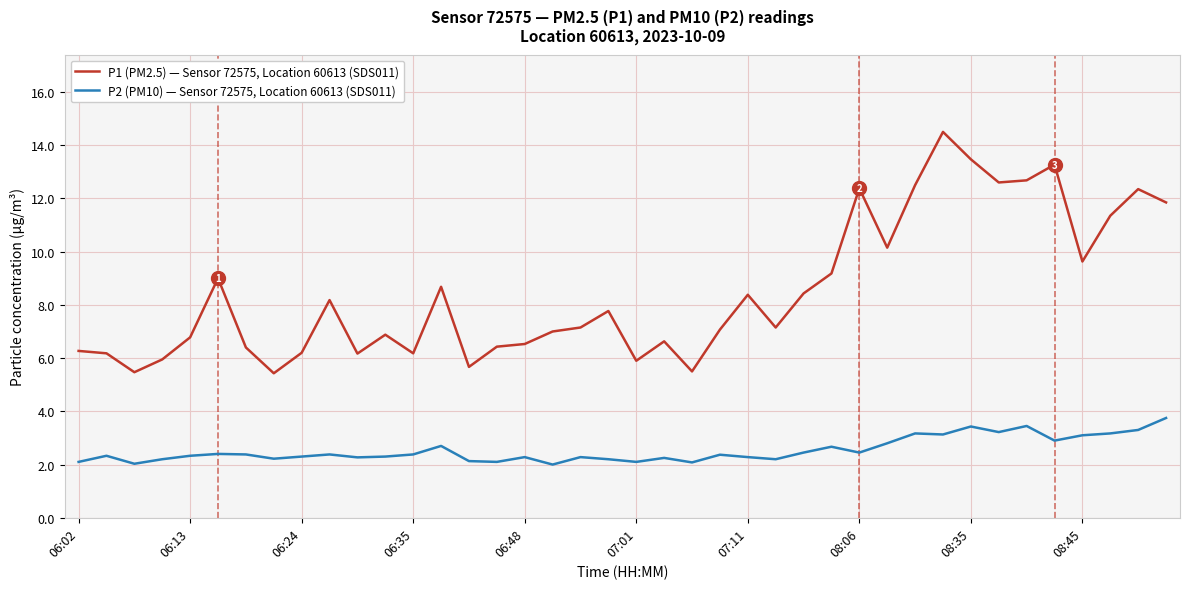

Rank the series by their maximum value, from lowest to highest.

P2 (PM10) — Sensor 72575, Location 60613 (SDS011), P1 (PM2.5) — Sensor 72575, Location 60613 (SDS011)